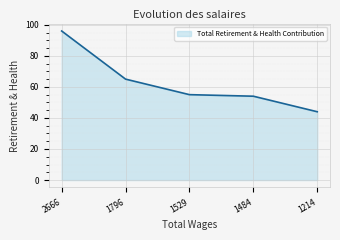

True or false: the data shows 55 at 1529.

True